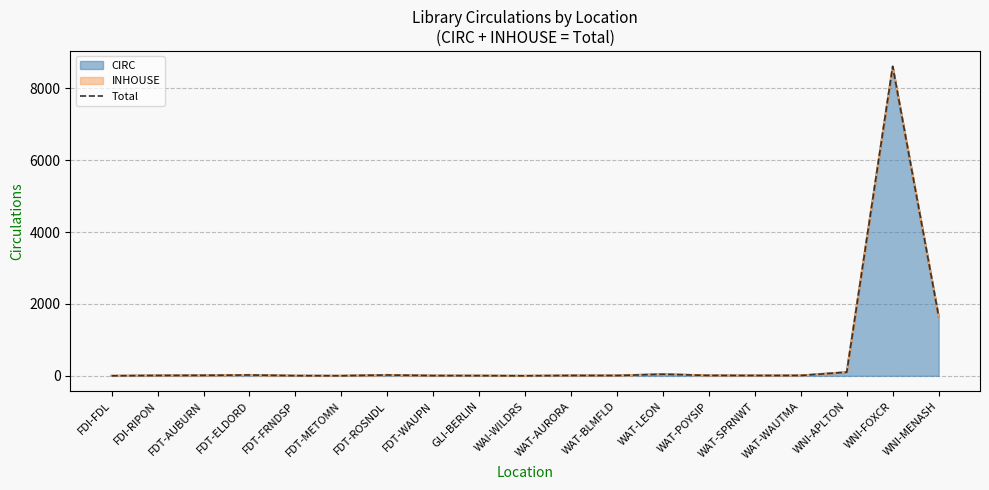

The value of CIRC at WAI-WILDRS is -4951. True or false?

False